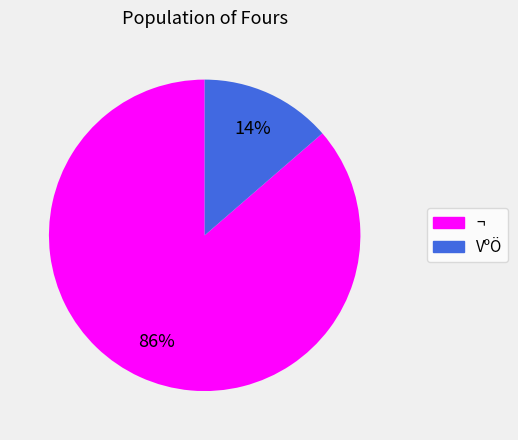

Combined, do VºÖ and ¬ account for over 50%?

Yes